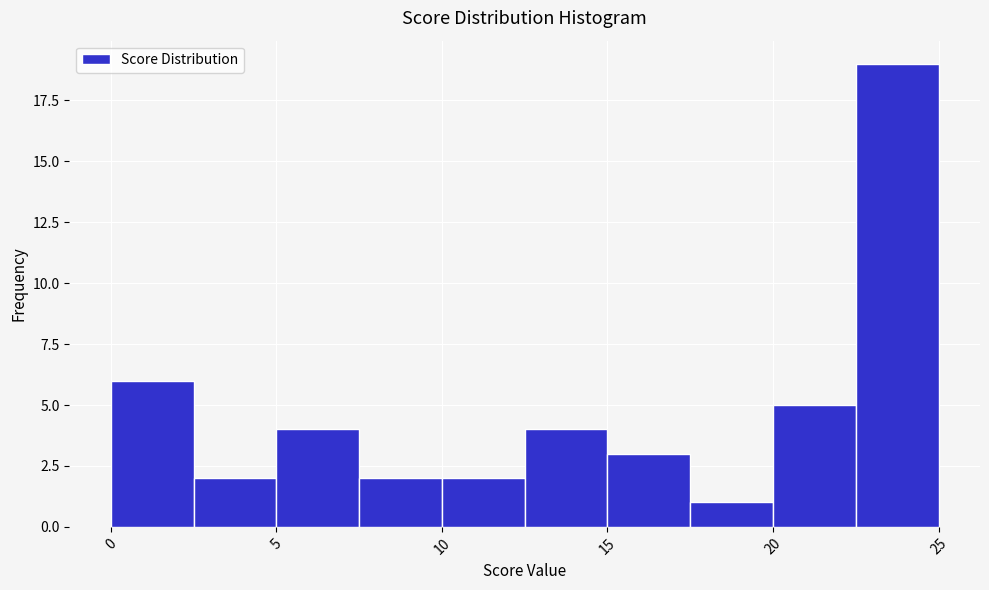

Reading left to right, transcribe this chart: for each bar, give the range it covers on the x-axis and its height. The values are not printed on the chart, so give them approximately, as read against the axis.

0.0 to 2.5: 6
2.5 to 5.0: 2
5.0 to 7.5: 4
7.5 to 10.0: 2
10.0 to 12.5: 2
12.5 to 15.0: 4
15.0 to 17.5: 3
17.5 to 20.0: 1
20.0 to 22.5: 5
22.5 to 25.0: 19